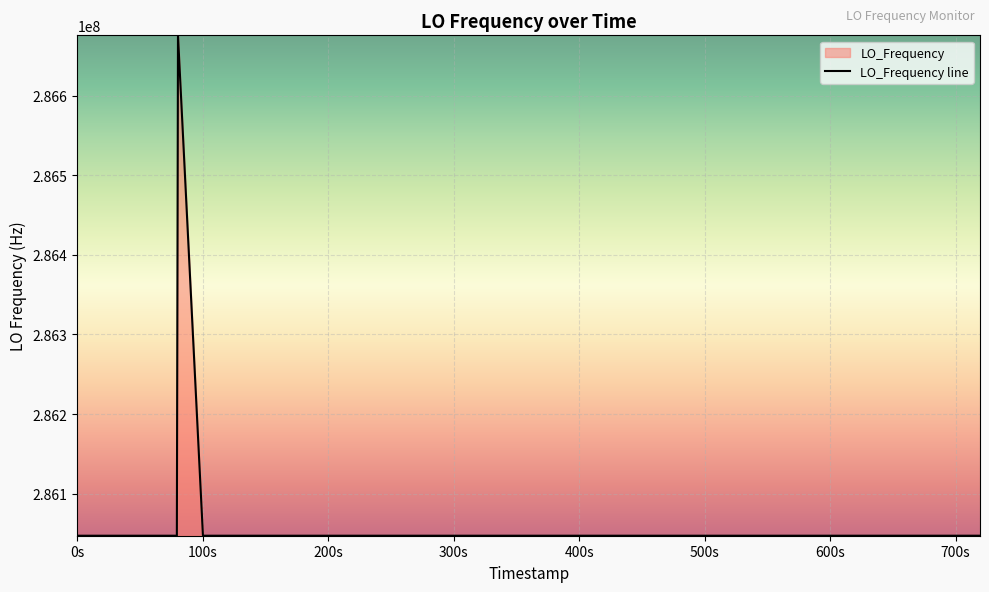

What is the minimum value shown in the chart?

286046992.1